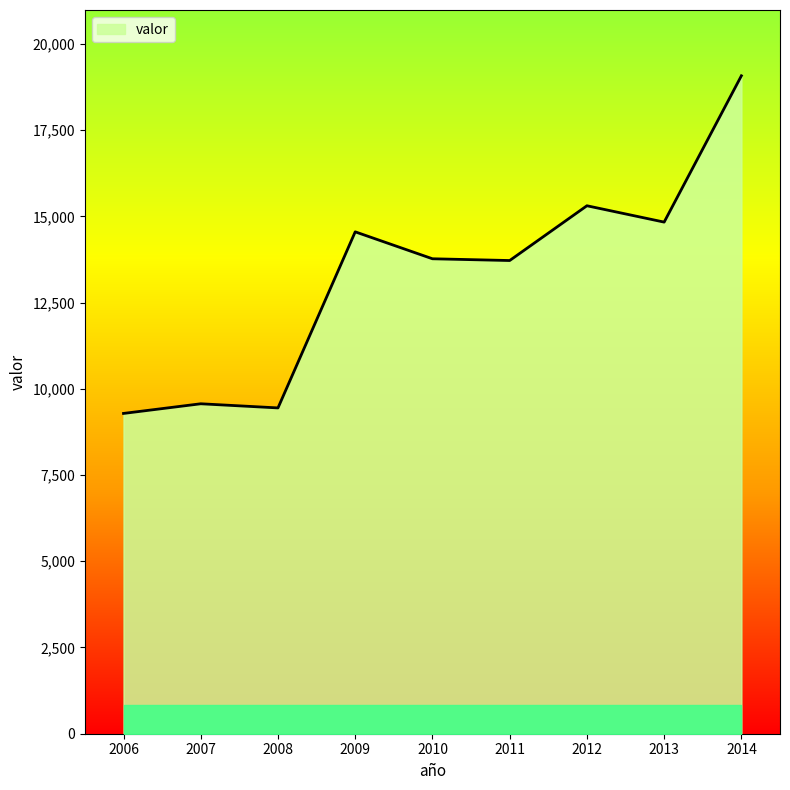

How many lines are shown in the chart?

1